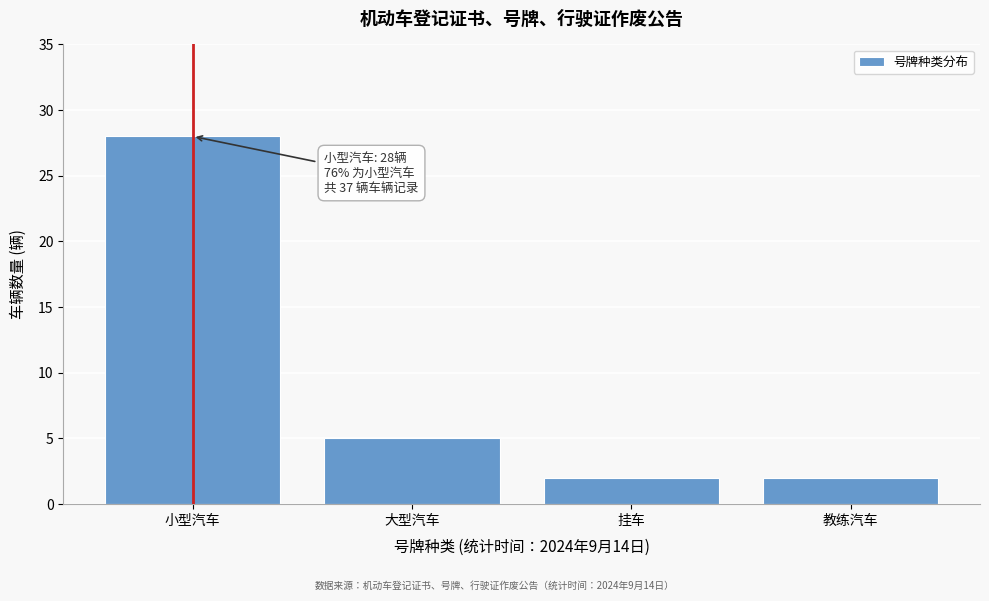

Reading left to right, what are all the values shown in this chart?

小型汽车=28	大型汽车=5	挂车=2	教练汽车=2